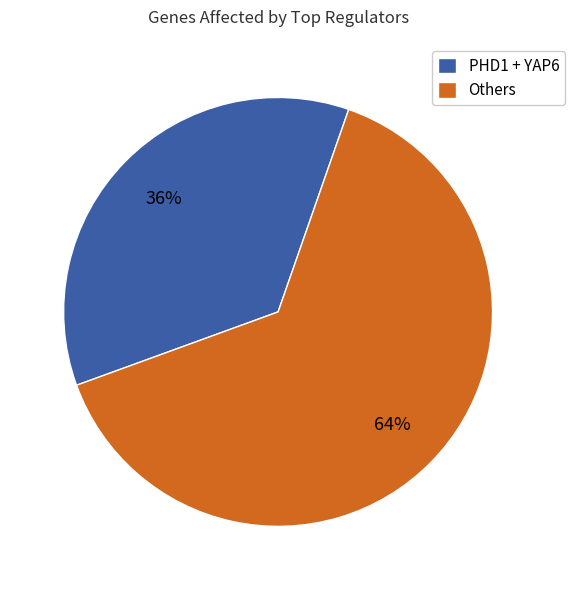

True or false: PHD1 + YAP6 accounts for 29% of the total.

False